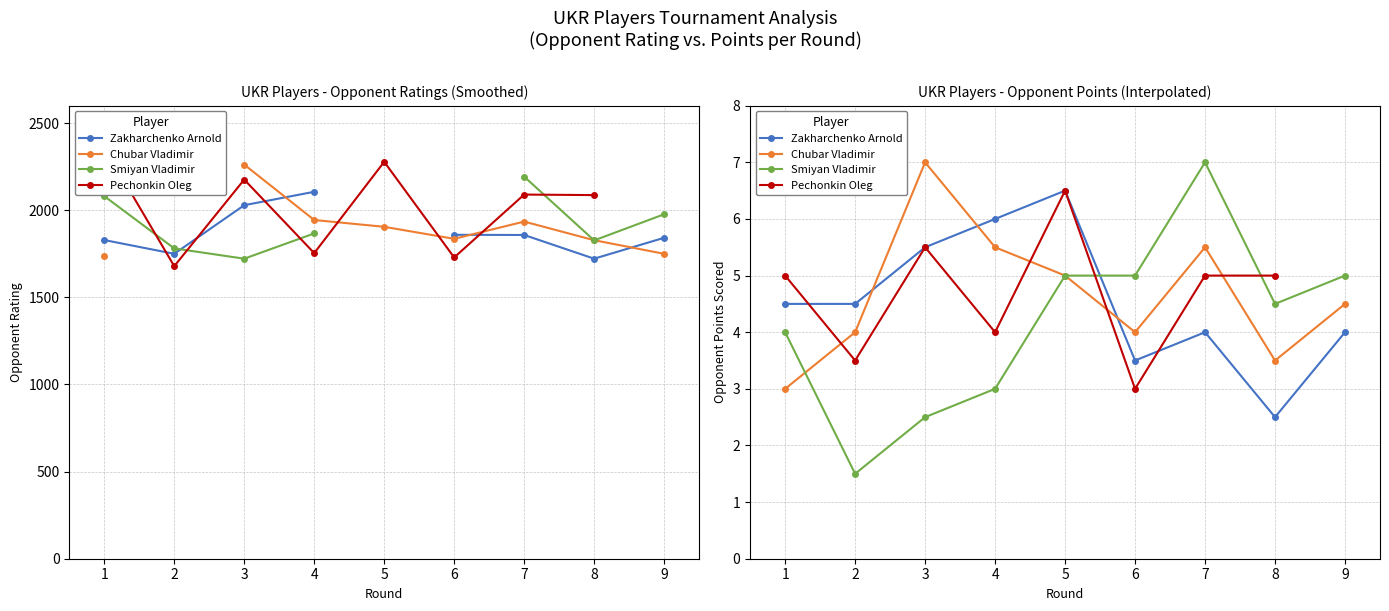

In Pechonkin Oleg, how many points are lower than both neighbors (excluding endpoints)?

3